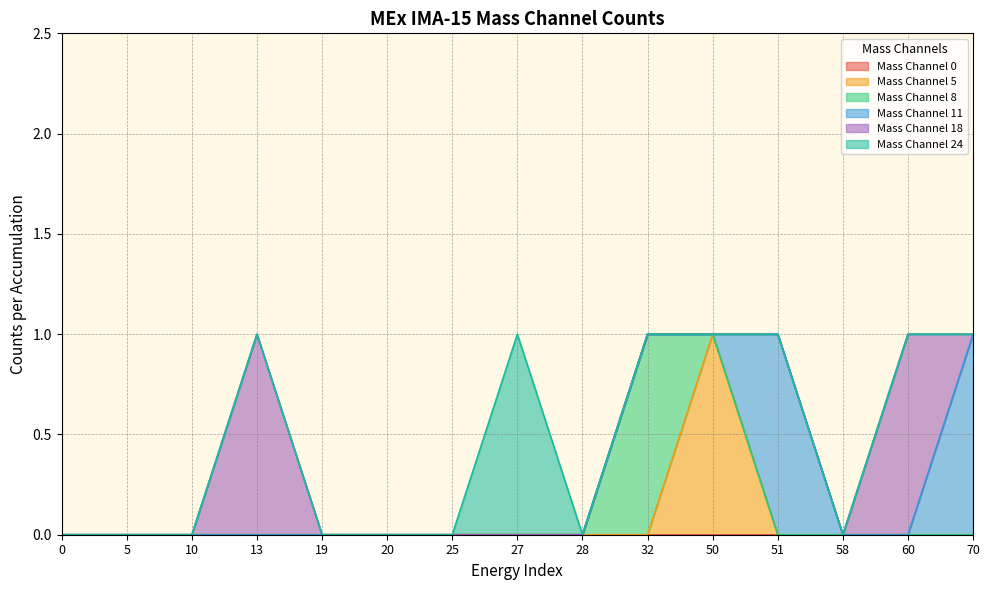

What is the maximum value for Mass Channel 11?

1